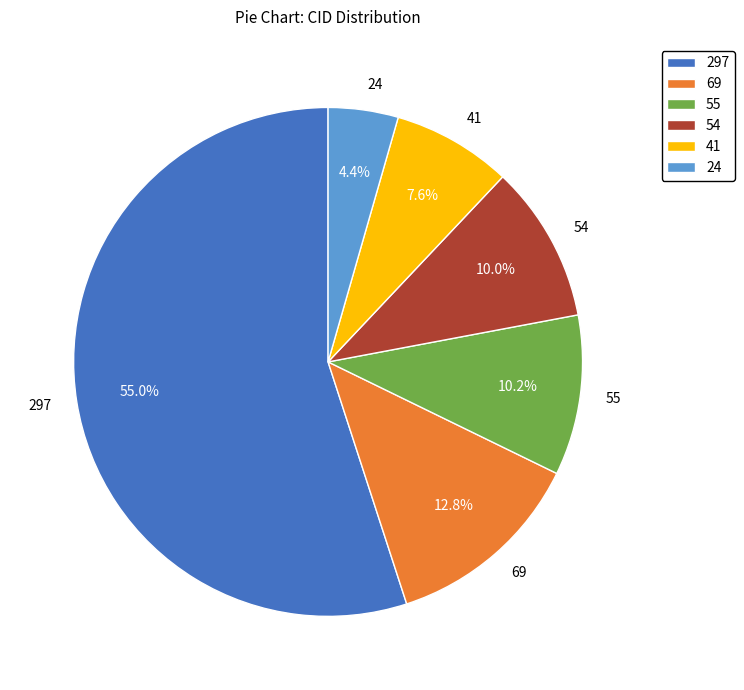

The 69 slice represents 13% of the pie. True or false?

True